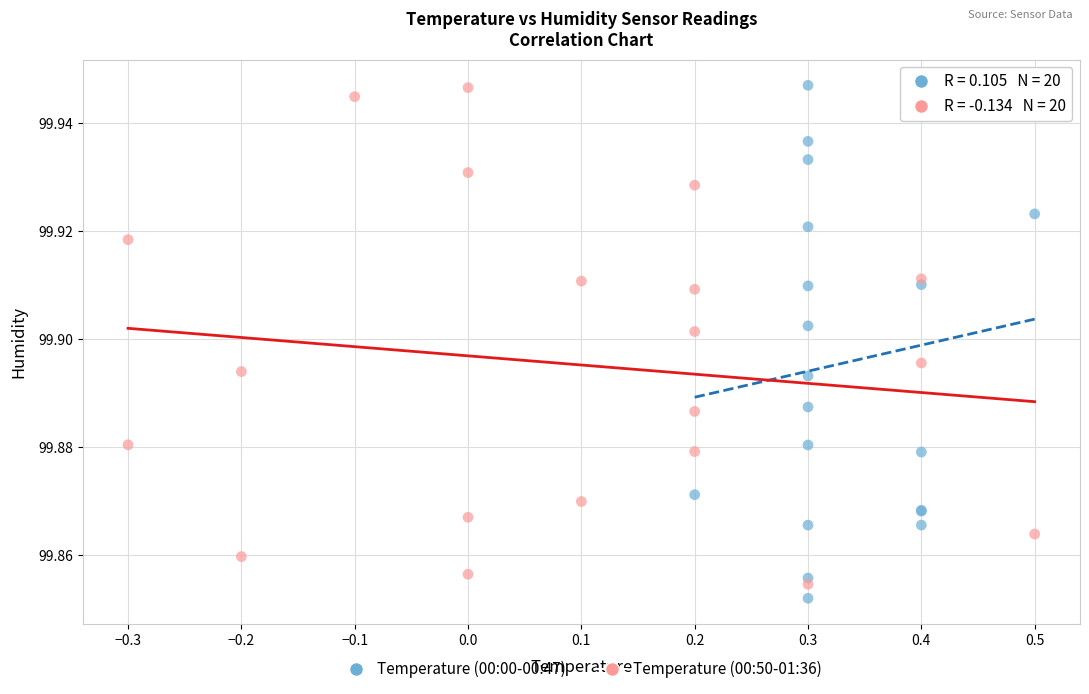

What are all the series names shown in the legend?

Temperature (00:00-00:47), Temperature (00:50-01:36)